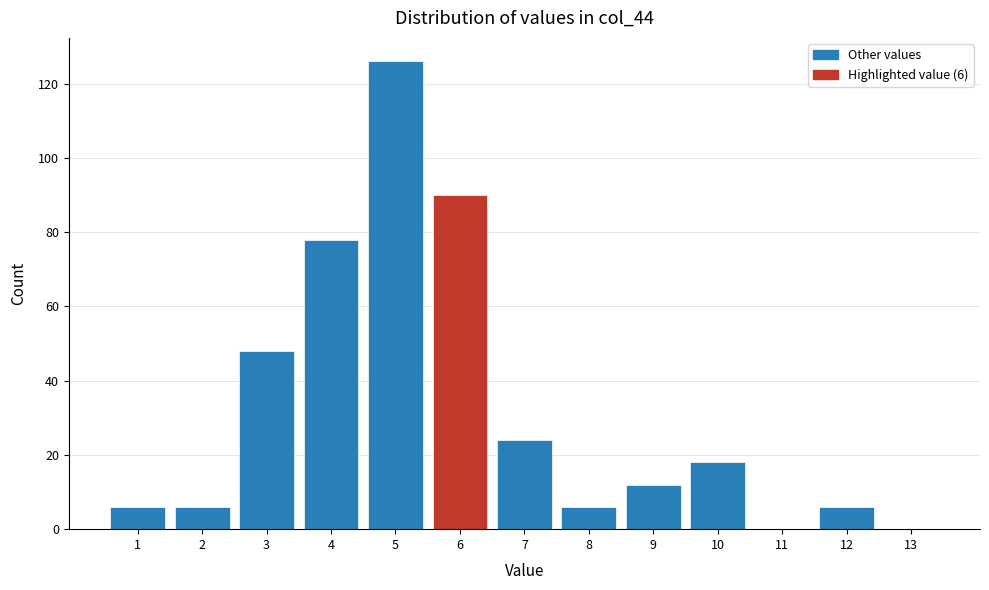

Which range on the x-axis has the tallest bar?

4.5 to 5.5